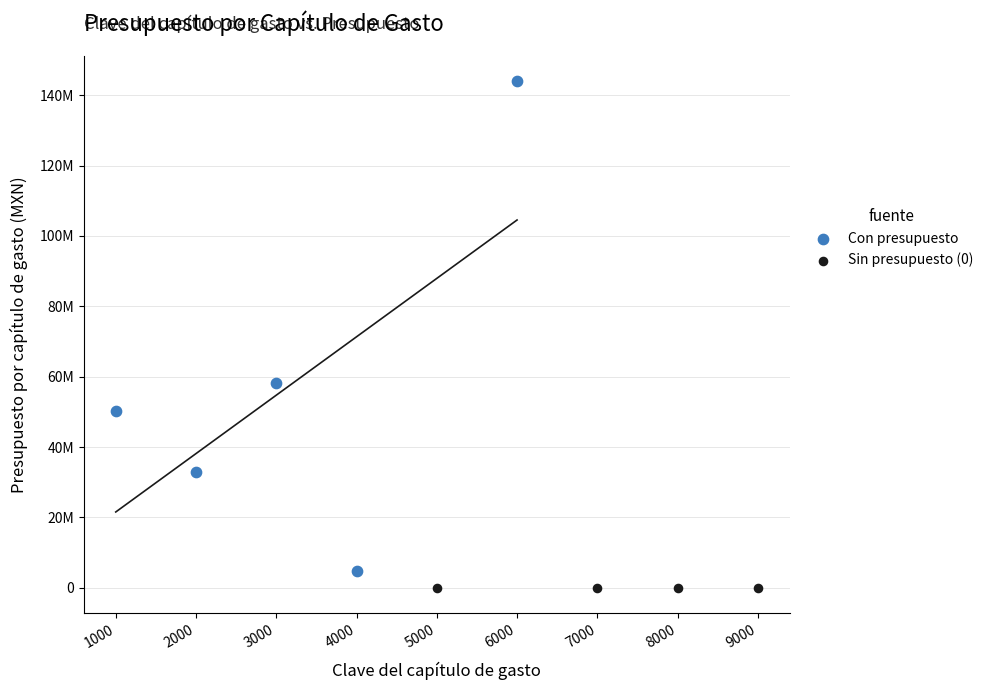

What are all the series names shown in the legend?

Con presupuesto, Sin presupuesto (0)